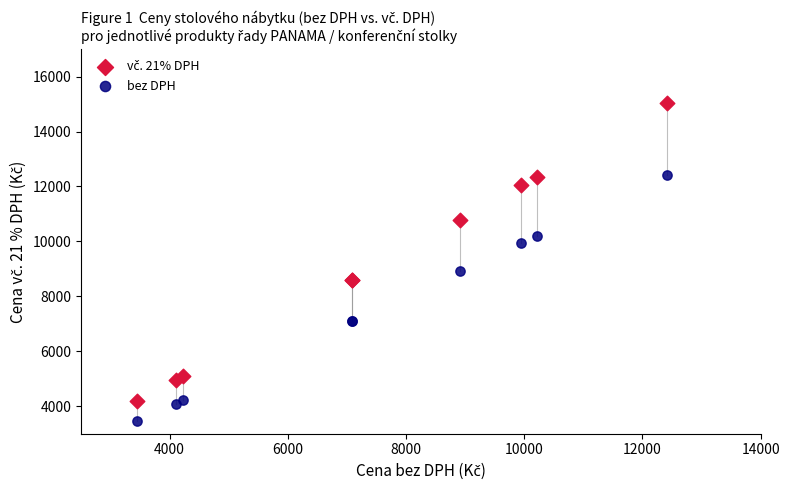

Which series contains the lowest Y value?

bez DPH